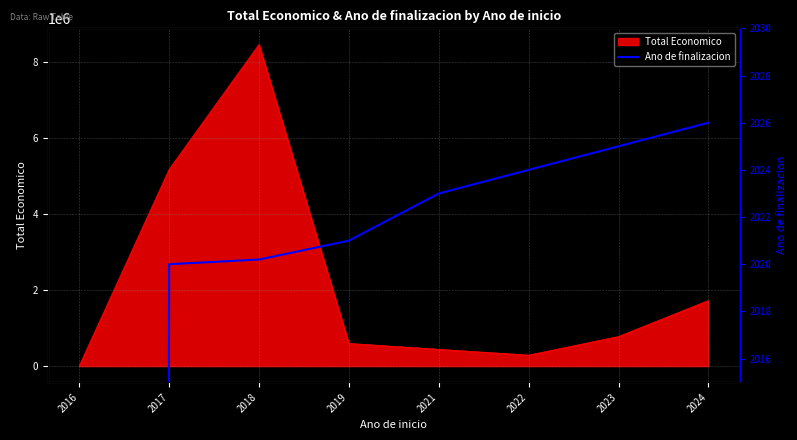

At which label does the data first exceed 2023?

2022